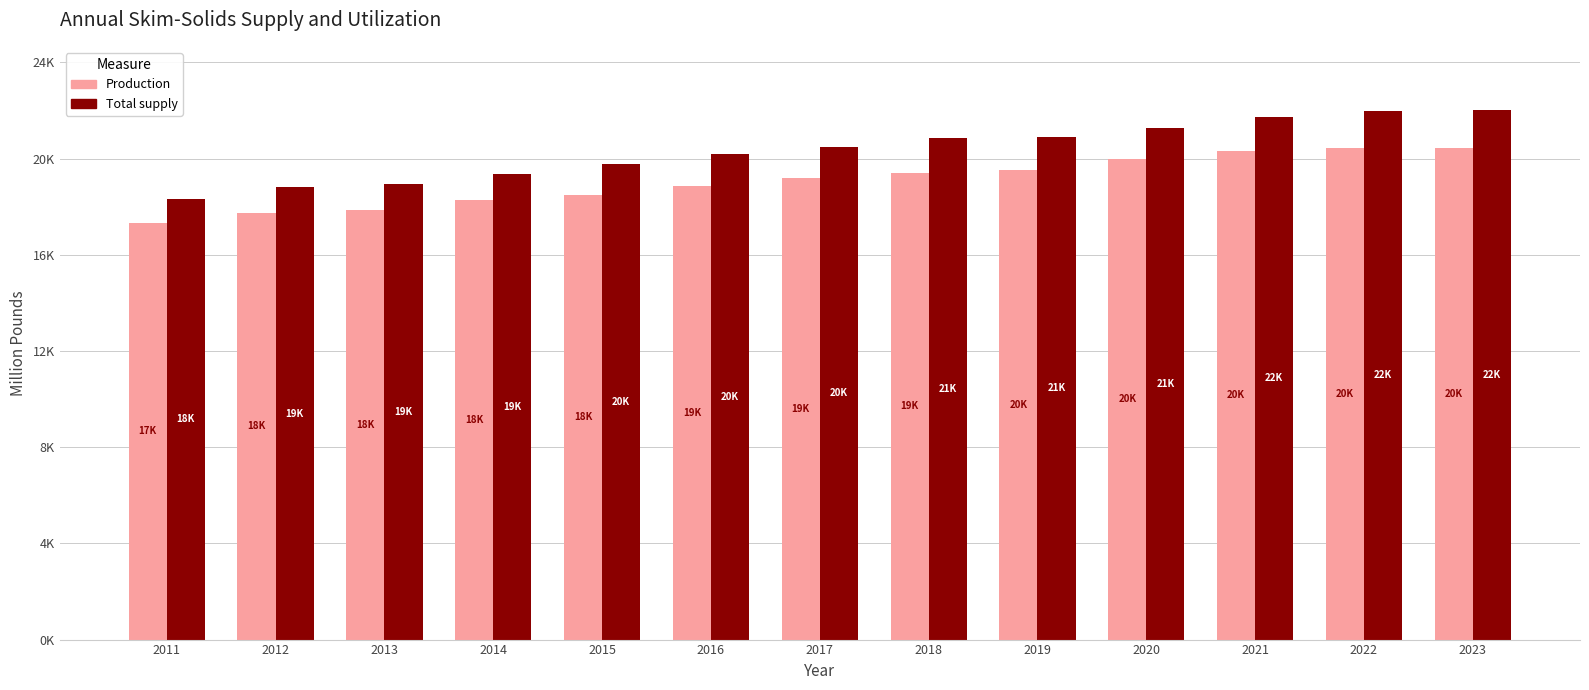

Does the chart contain any negative values?

No